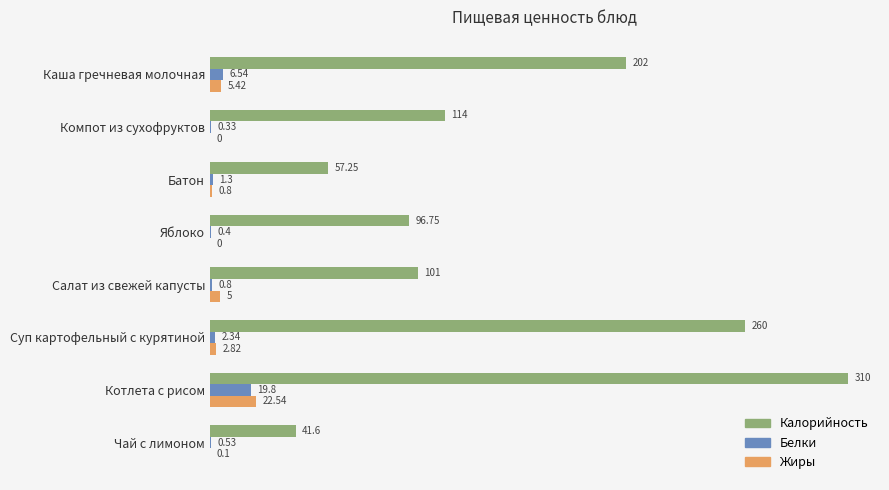

At which label is Жиры closest to 11?

Каша гречневая молочная